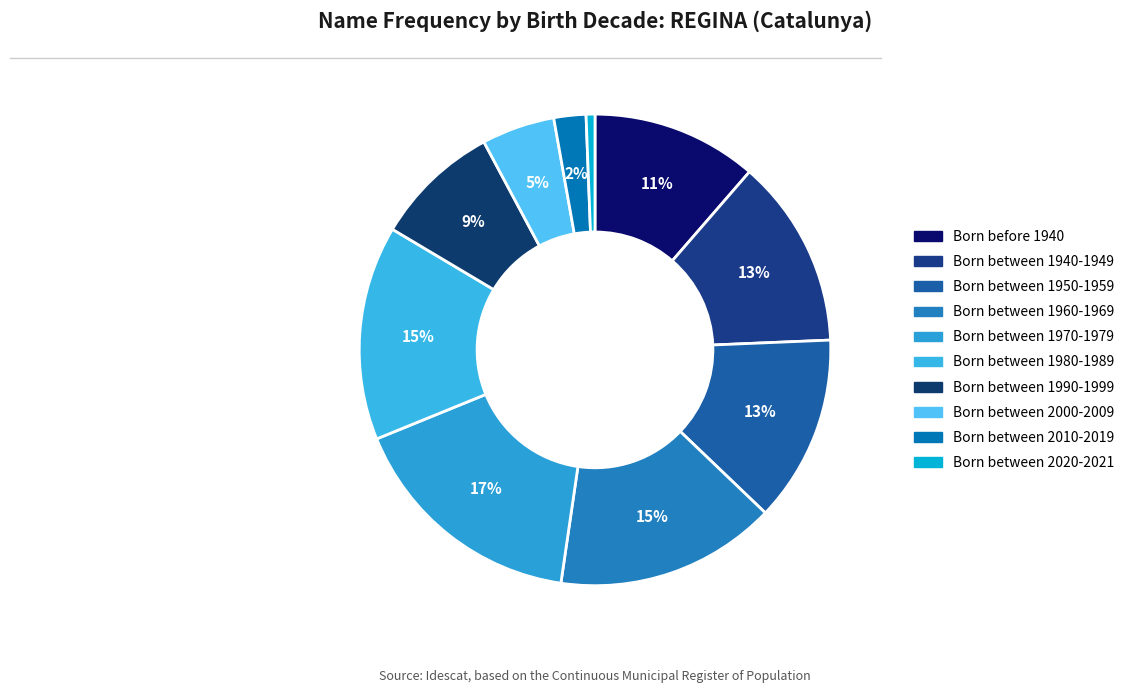

Which category has the smallest portion of the pie?

Born between 2020-2021